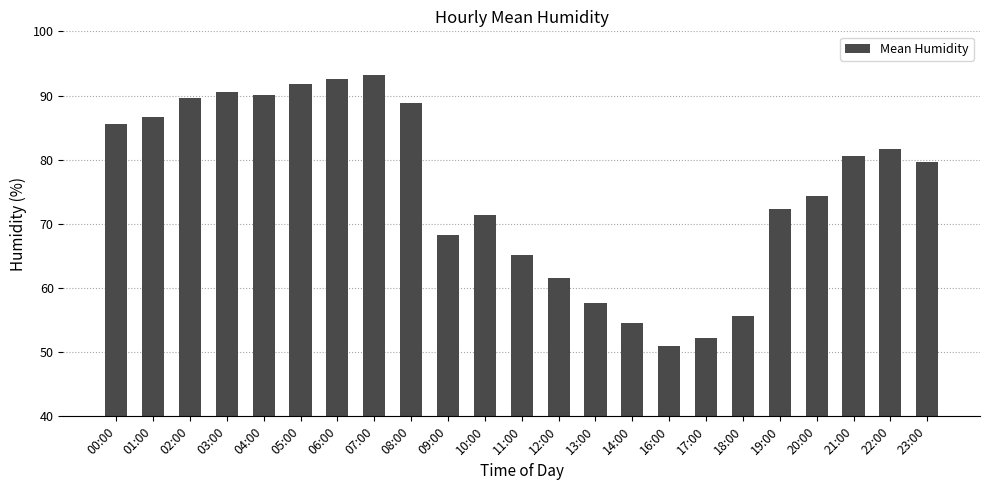

What position from the right is 03:00?

20